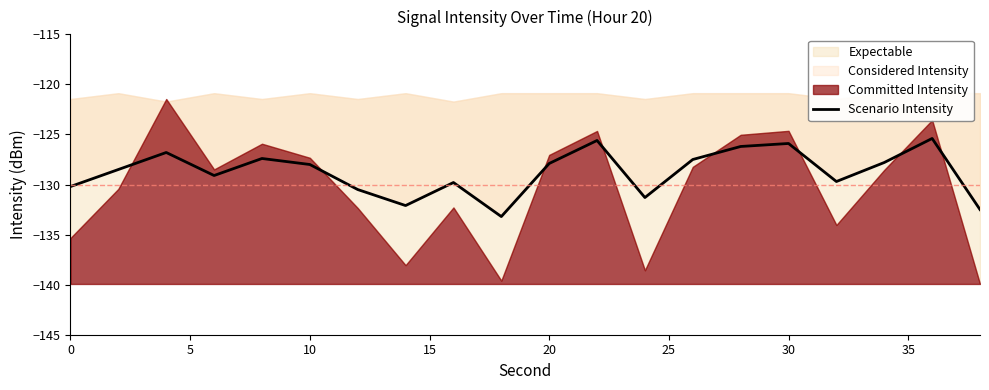

How many categories are shown in the chart?

20